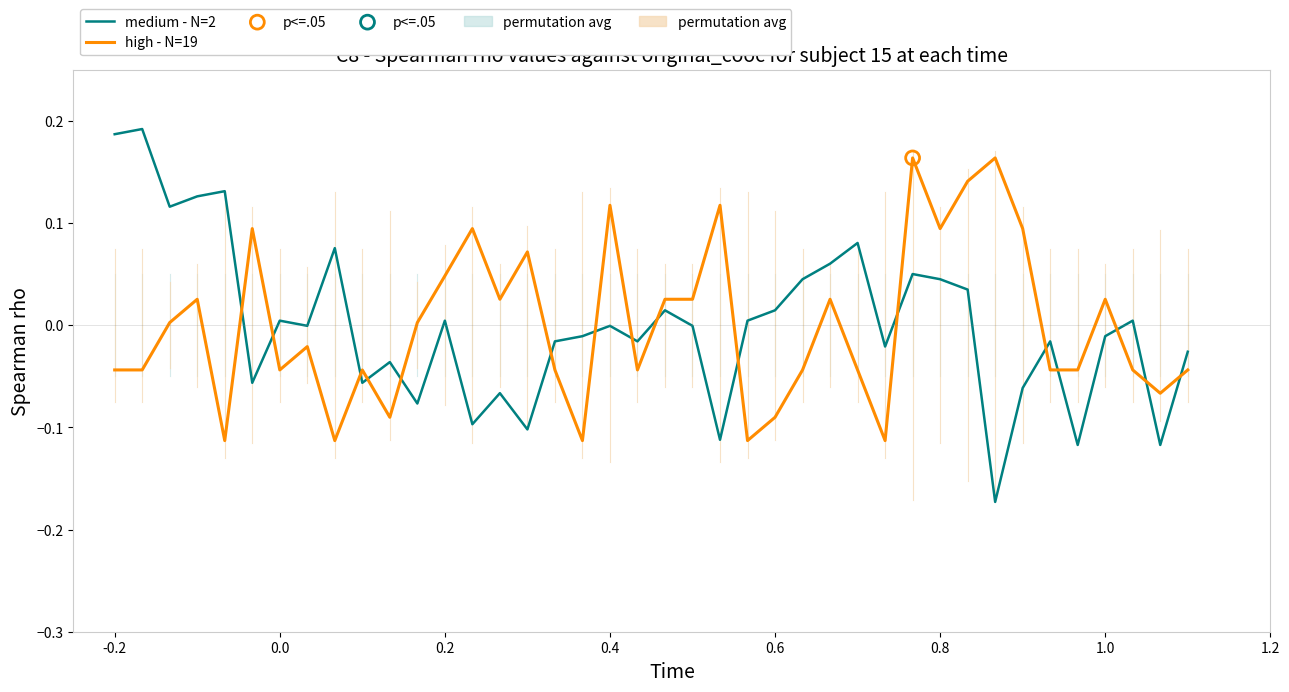

Which series has the largest Y range (max minus min)?

medium - N=2